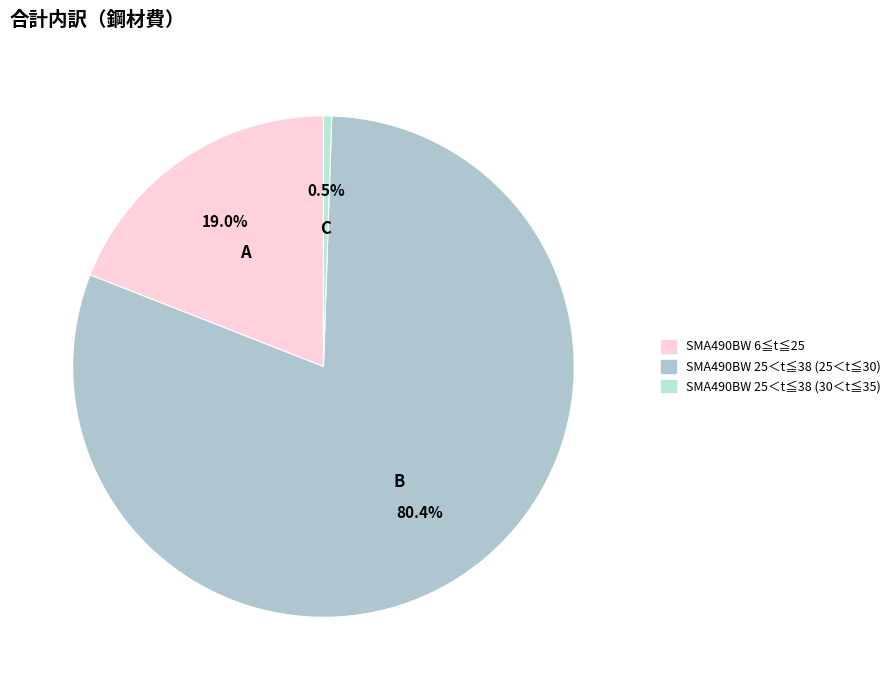

Combined, do SMA490BW 6≦t≦25 and SMA490BW 25＜t≦38 (25＜t≦30) account for over 50%?

Yes